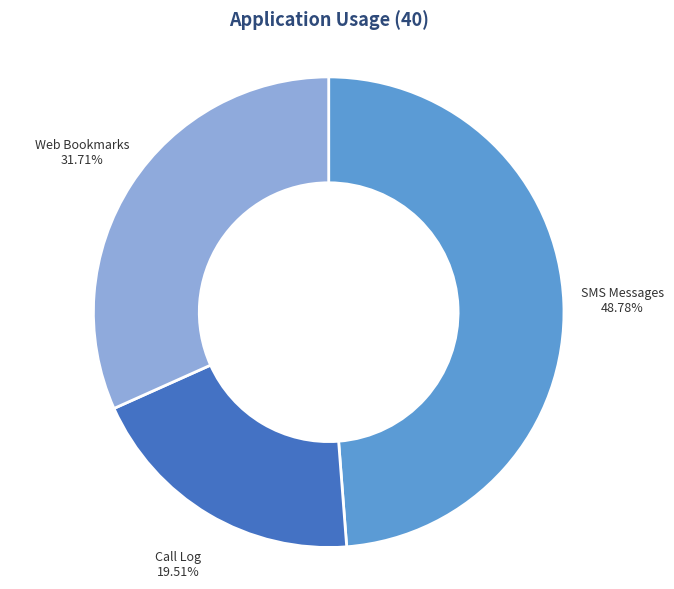

Is there a majority slice in this chart?

No